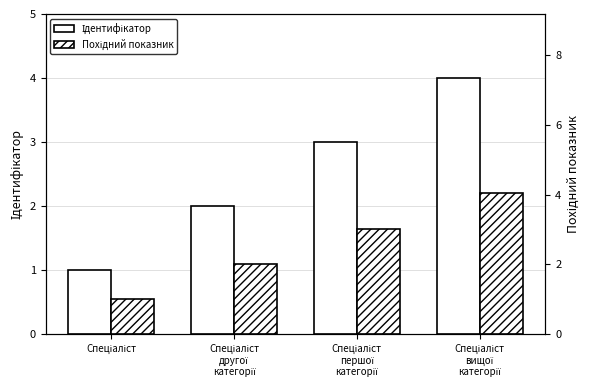

What is the label of the 3rd bar from the right?

Спеціаліст
другої
категорії